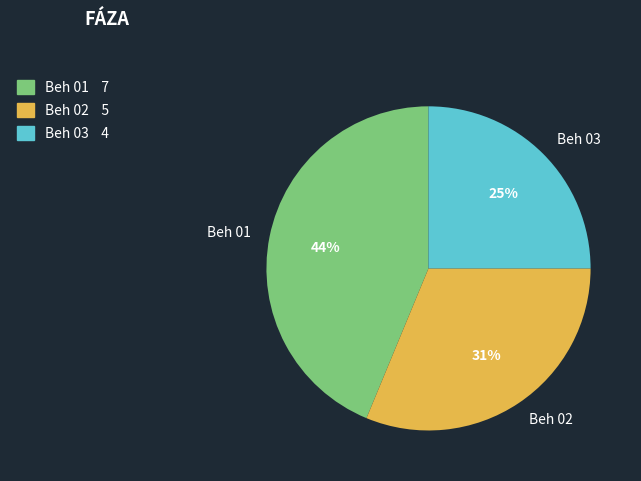

How many slices are in this pie chart?

3